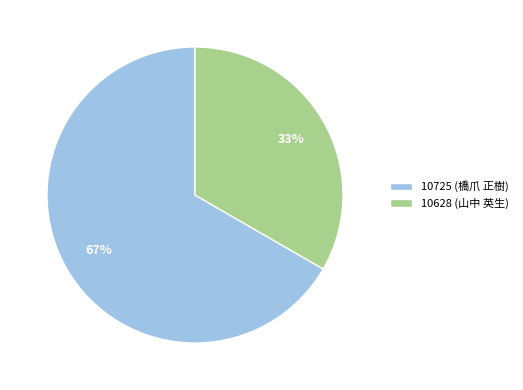

Rank the categories by value from lowest to highest.

10628 (山中 英生), 10725 (橋爪 正樹)